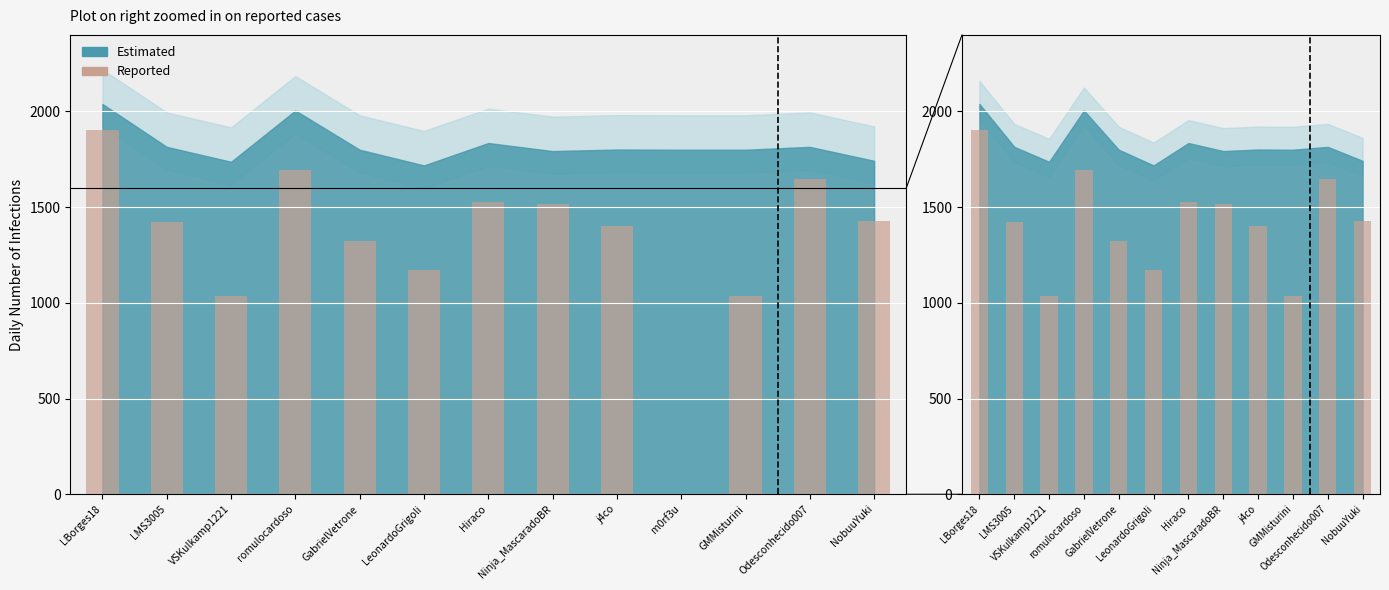

Reading right to left, transcribe all the data shown in this chart.

1429	1648	1036	1401	1514	1525	1171	1324	1695	1038	1423	1905